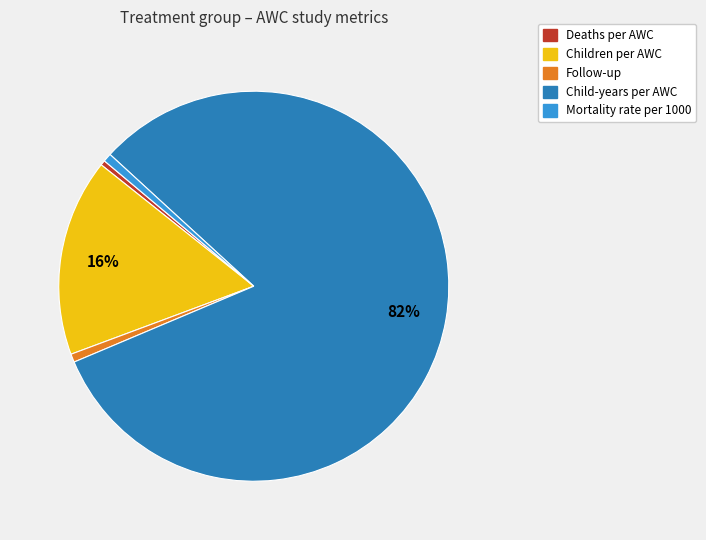

Which category accounts for the majority?

Child-years per AWC